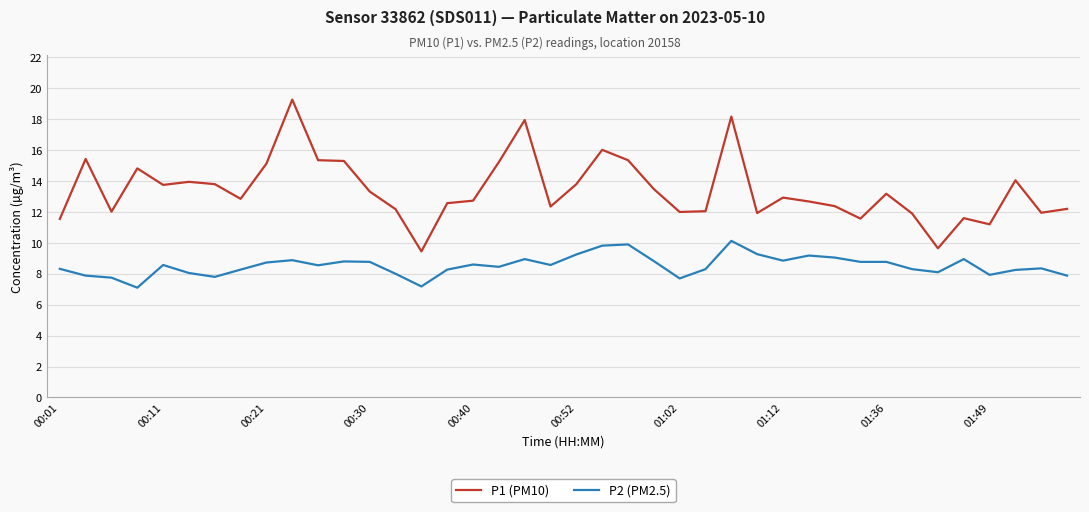

True or false: P2 (PM2.5) and P1 (PM10) intersect in this chart.

False